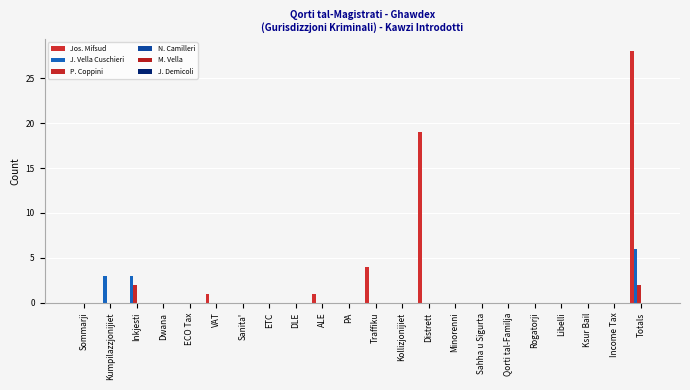

What position from the right is Ksur Bail?

3